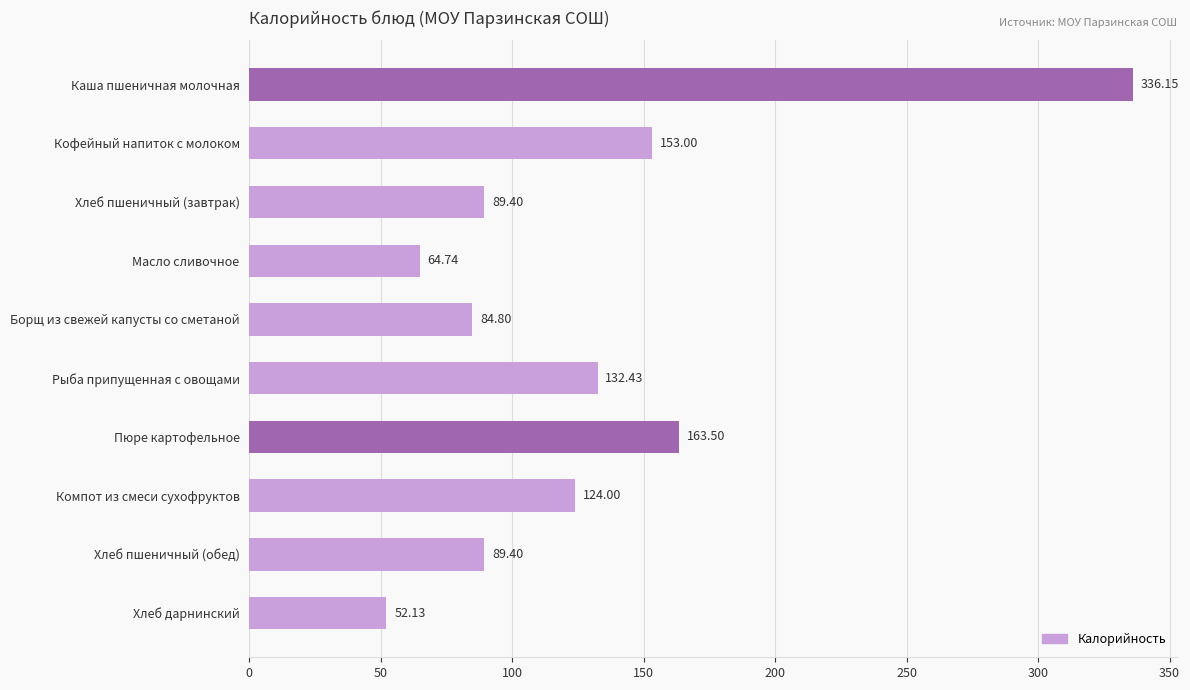

Does the chart contain stacked bars?

No